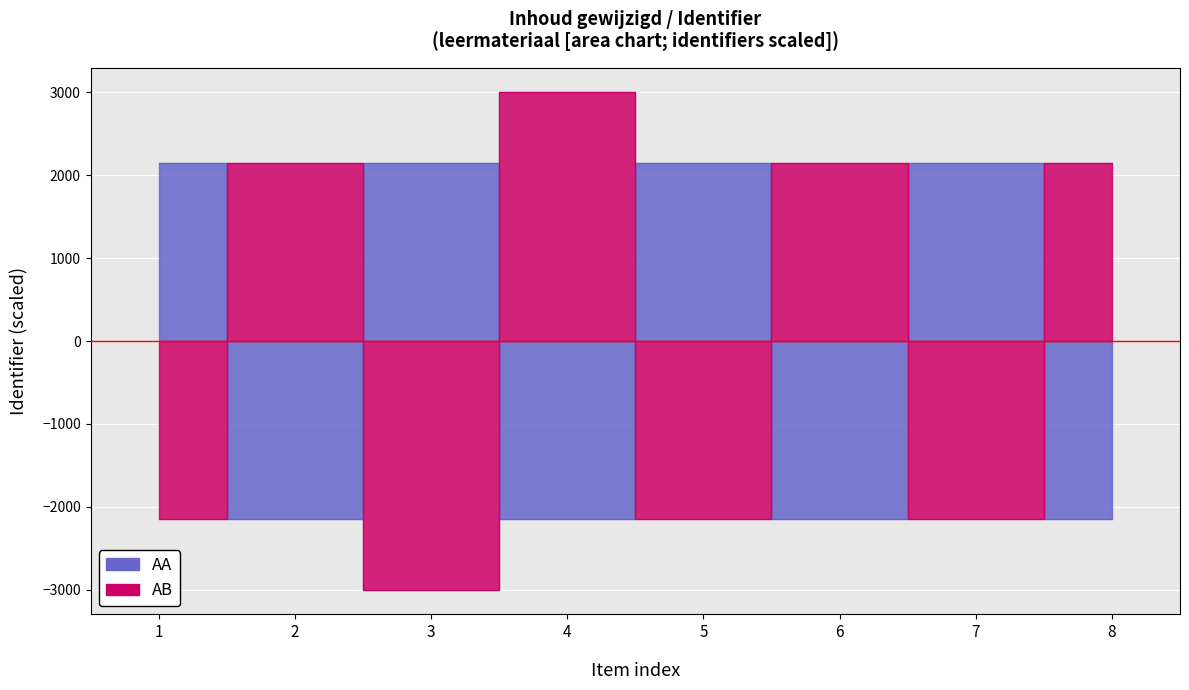

Is this an area chart (filled region under the line)?

No